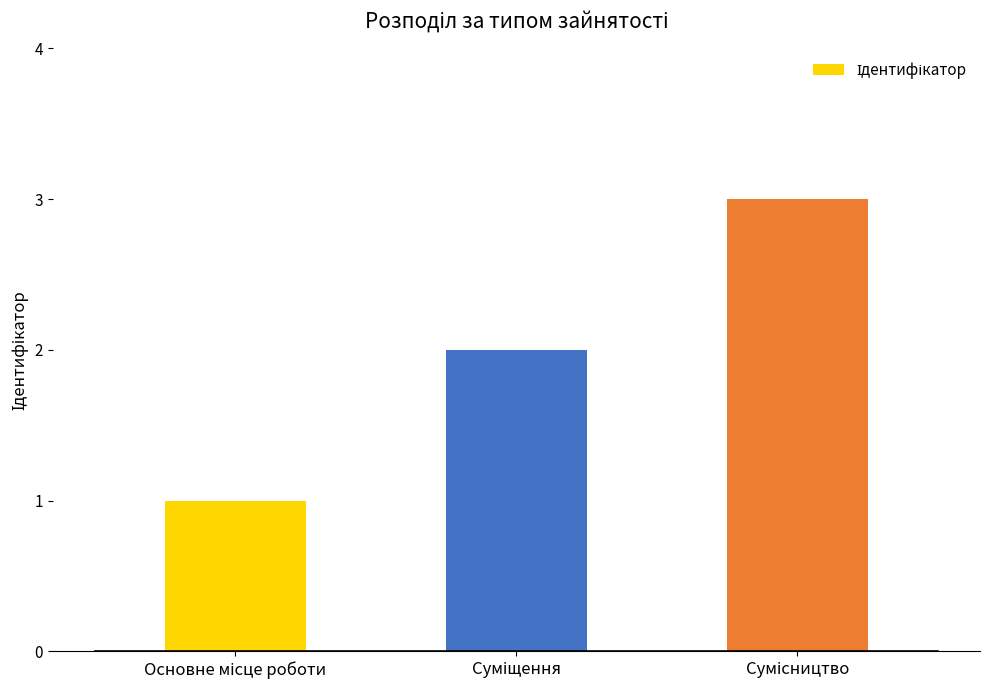

What is the minimum value shown in the chart?

1